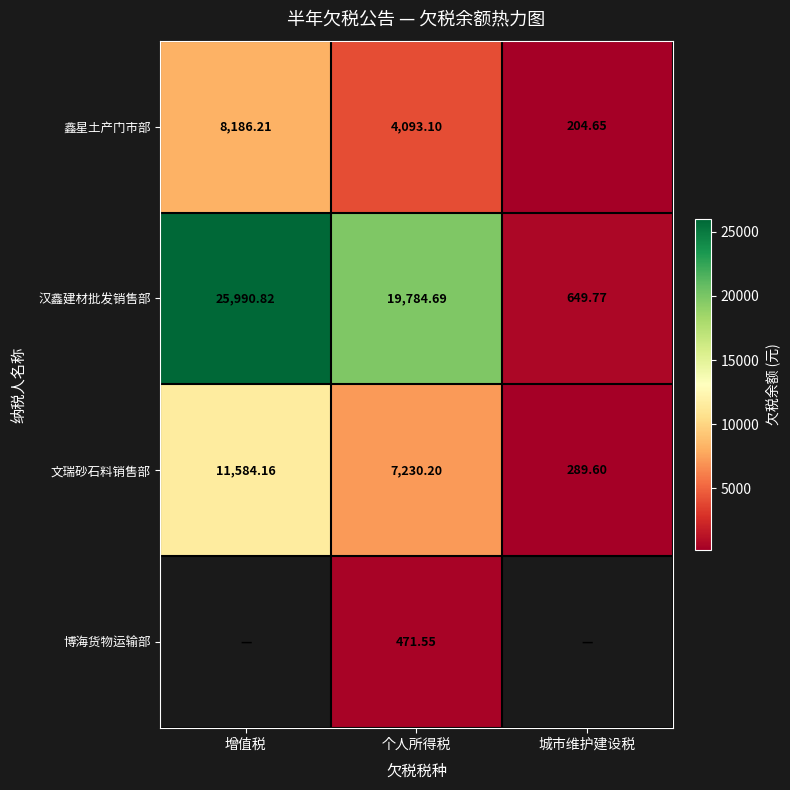

Is the value of 文瑞砂石料销售部 at 增值税 greater than the value of 汉鑫建材批发销售部 at 城市维护建设税?

Yes